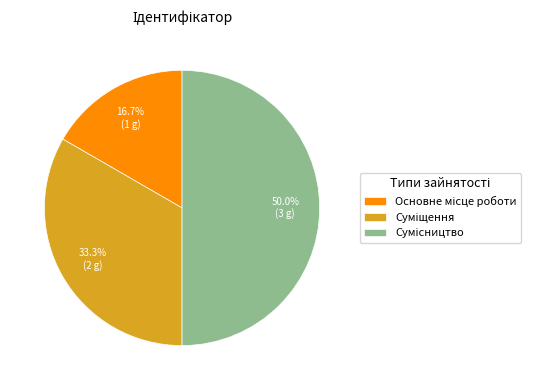

Count the number of slices in the pie.

3